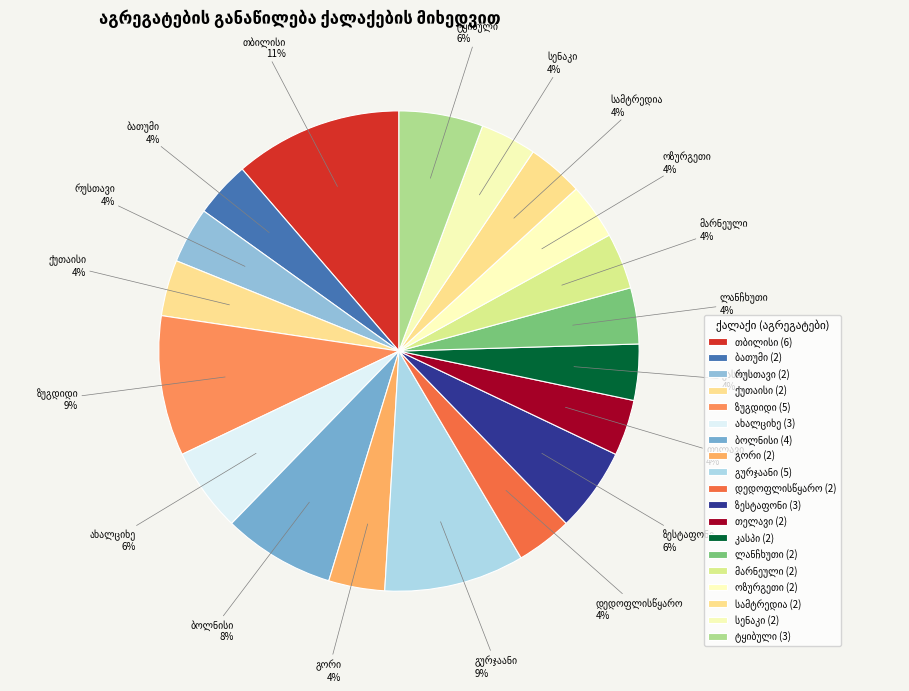

Is it true that ლანჩხუთი is 1% of the pie?

False